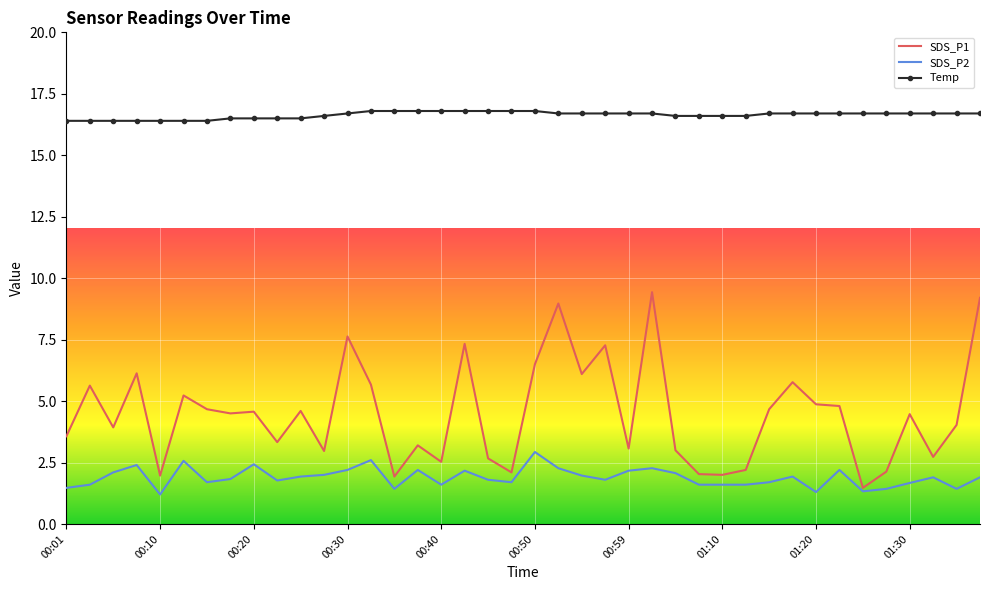

Which series has the widest spread of values?

SDS_P1